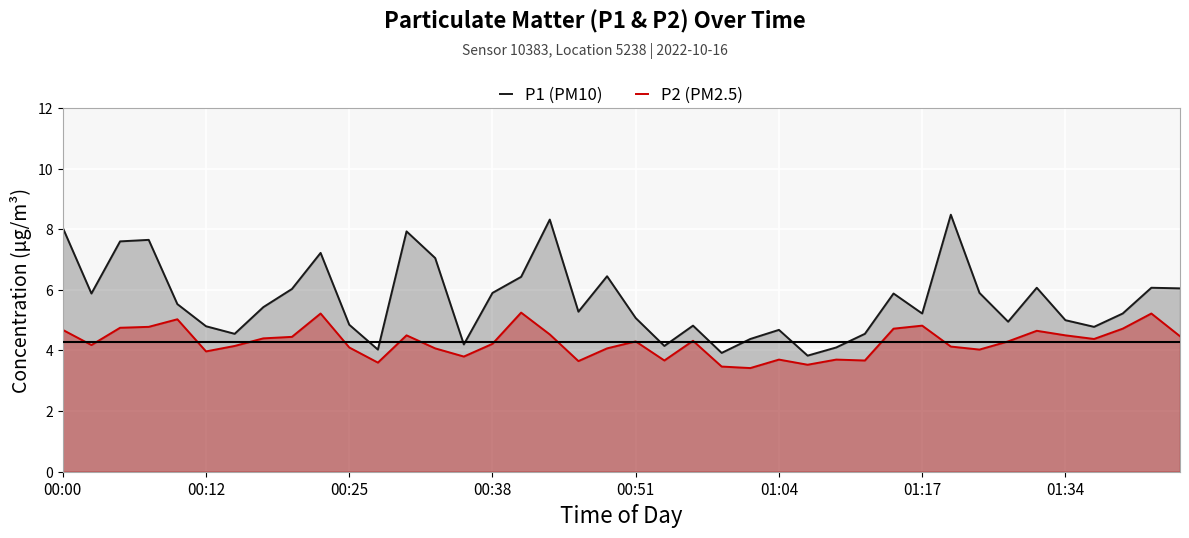

What is the difference between the maximum and minimum values in the P2 (PM2.5) series?

1.8